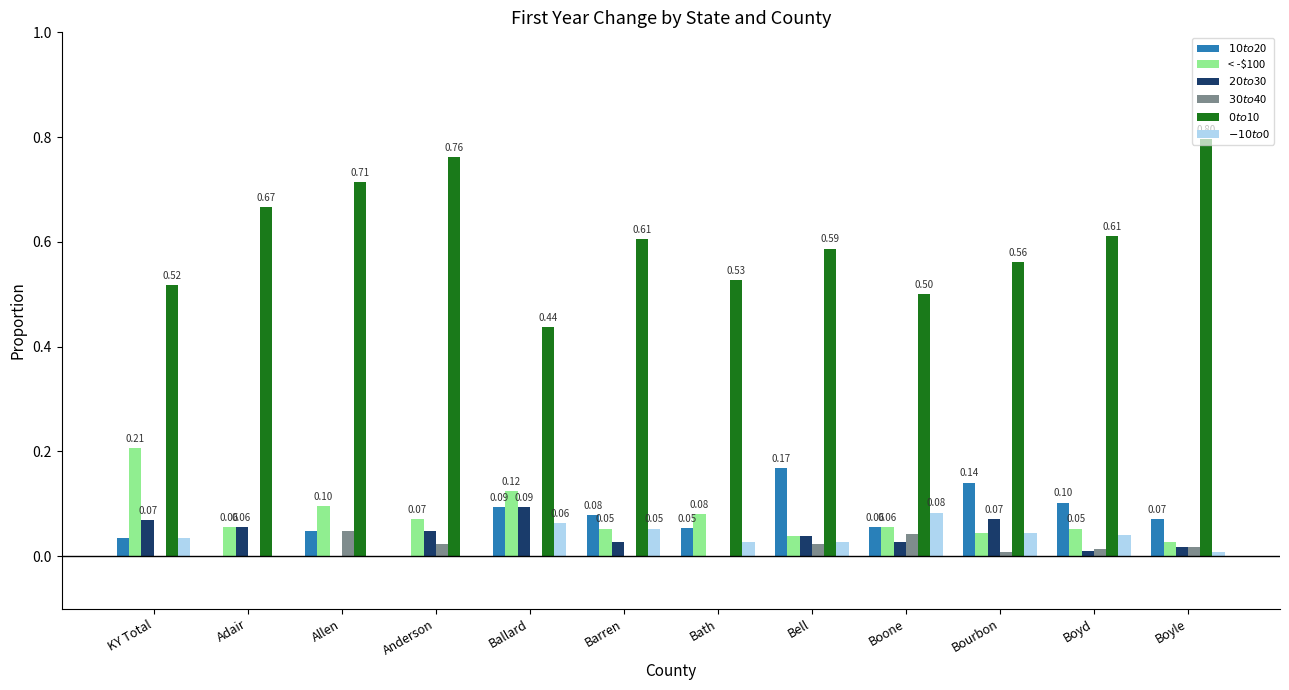

How many $30 to $40 values are between 0 and 1?

12